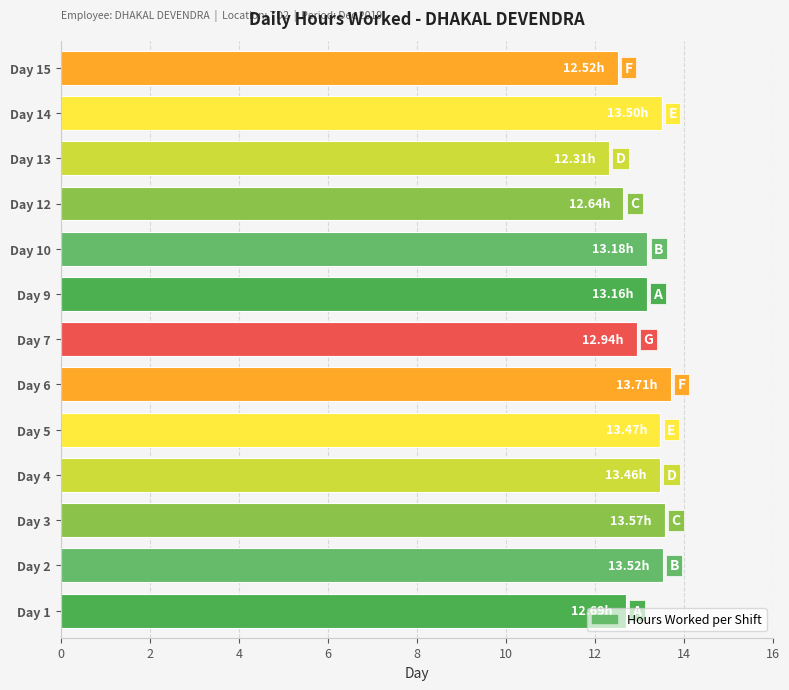

What is the average value?

13.1